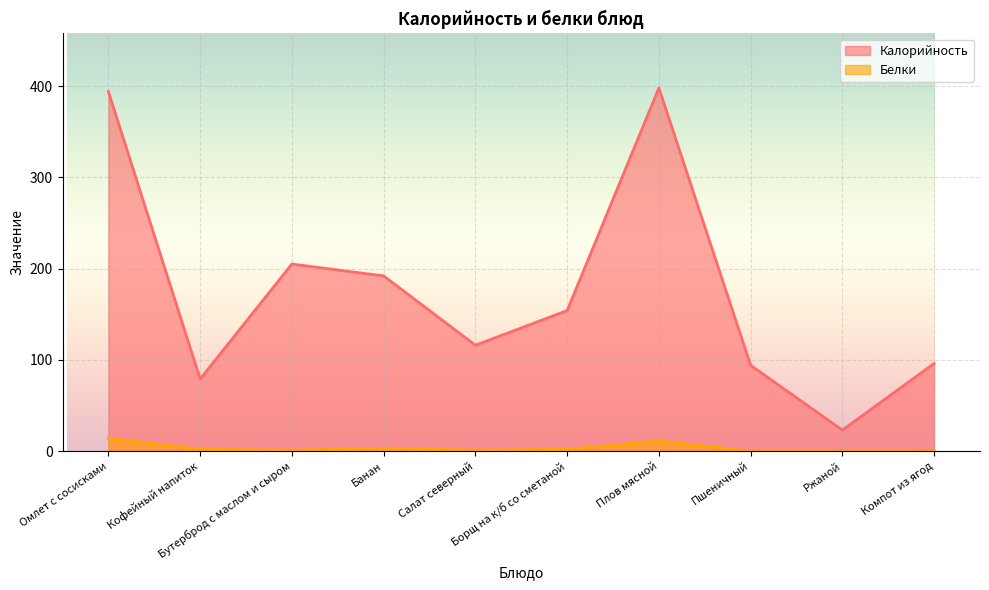

Is it true that Калорийность equals 116 at Салат северный?

True